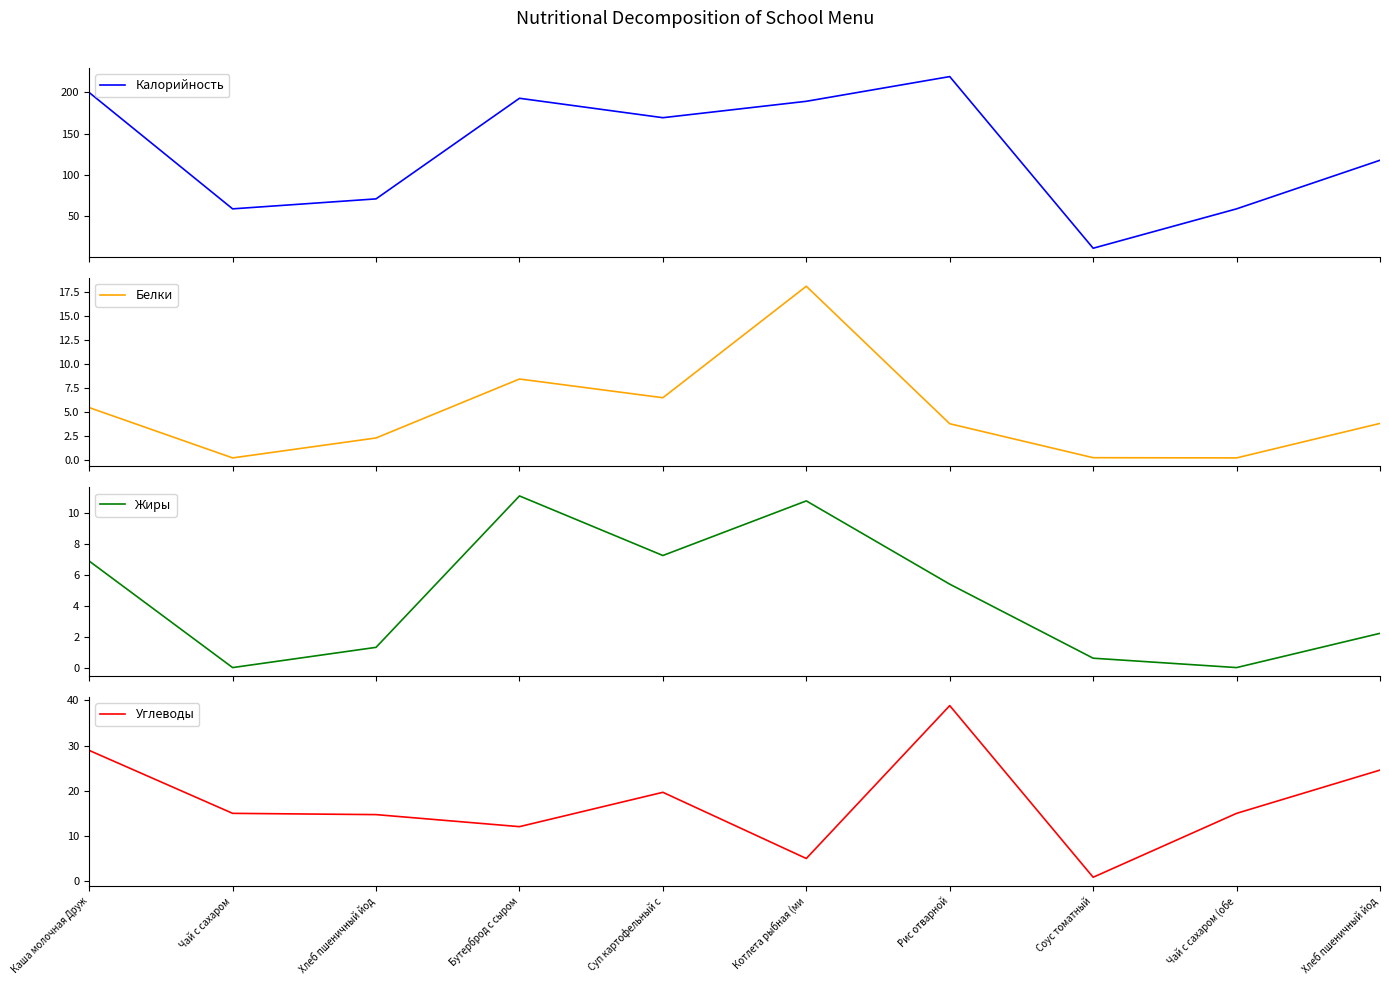

Where does the Белки series first go above 3?

Каша молочная Друж